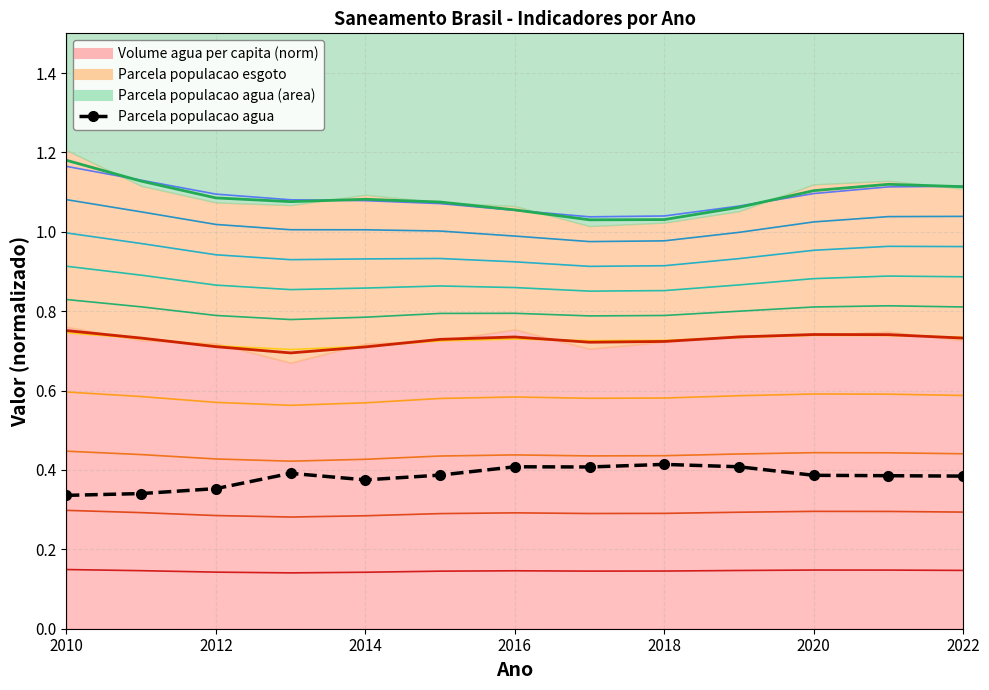

Read the value at 2012.

0.4